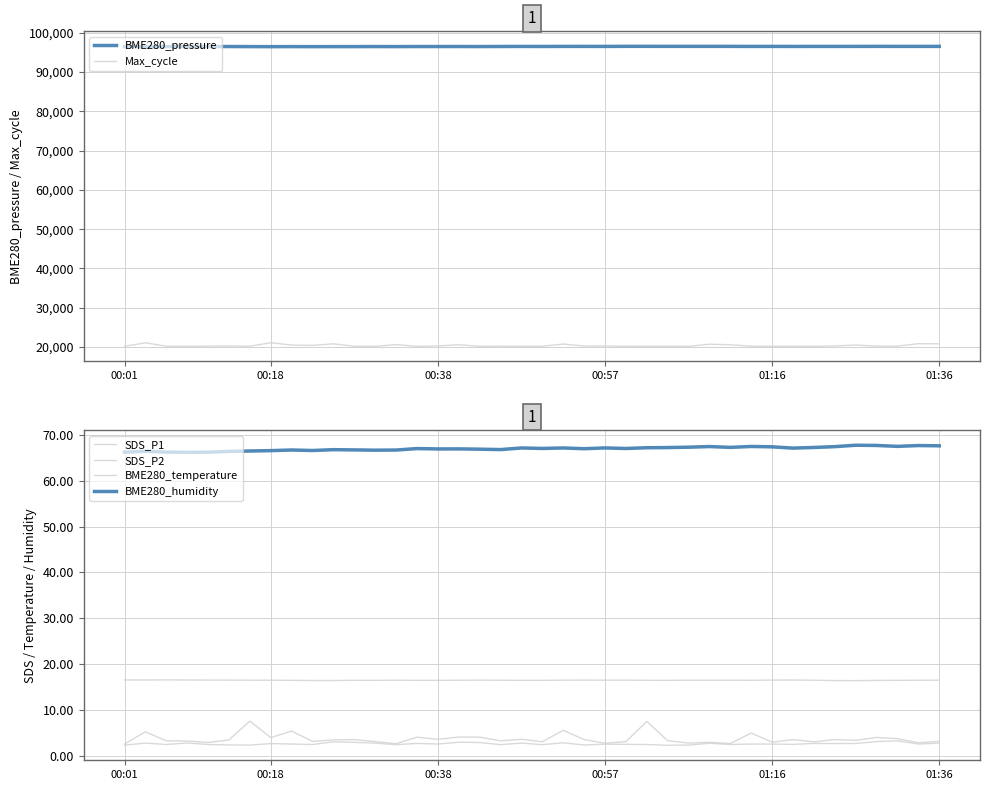

Does the chart have visible grid lines?

Yes